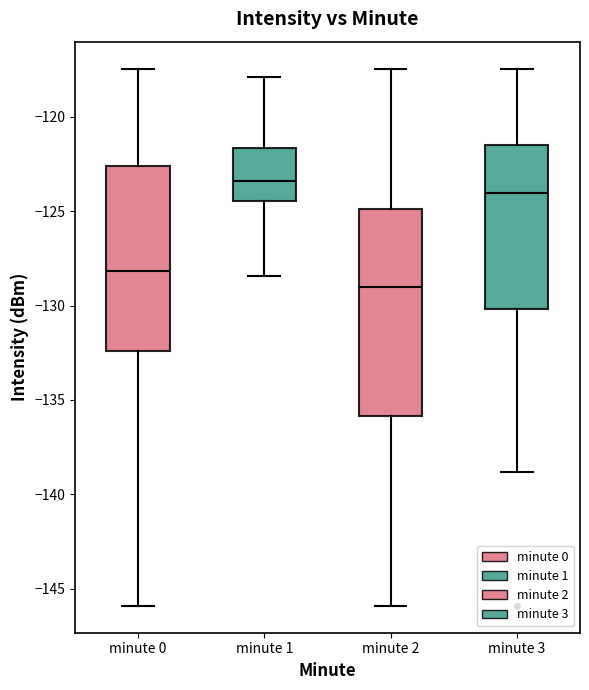

Reading left to right, read every box against the y-axis: the position of its median line, the range the box covers, and the ends of its whiskers. The values are not printed on the chart, so give them approximately, as read against the axis.

minute 0: median -128.0, box -132.5 to -122.5, whiskers -146.0 to -117.5
minute 1: median -123.5, box -124.5 to -121.5, whiskers -128.5 to -118.0
minute 2: median -129.0, box -136.0 to -125.0, whiskers -146.0 to -117.5
minute 3: median -124.0, box -130.0 to -121.5, whiskers -139.0 to -117.5